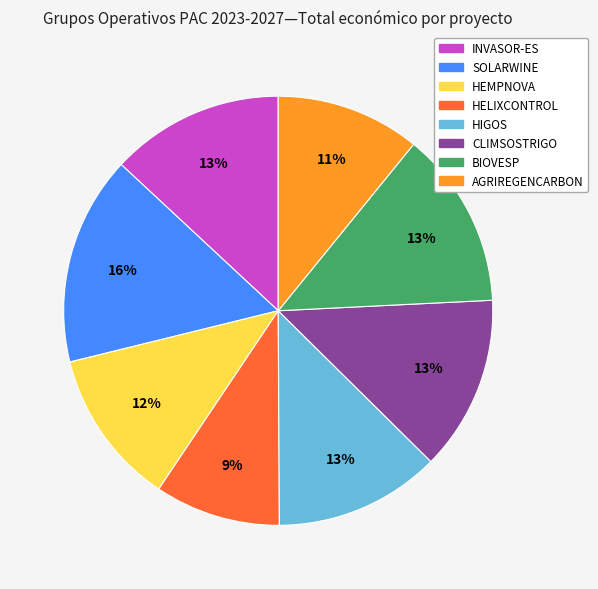

Count the number of slices in the pie.

8